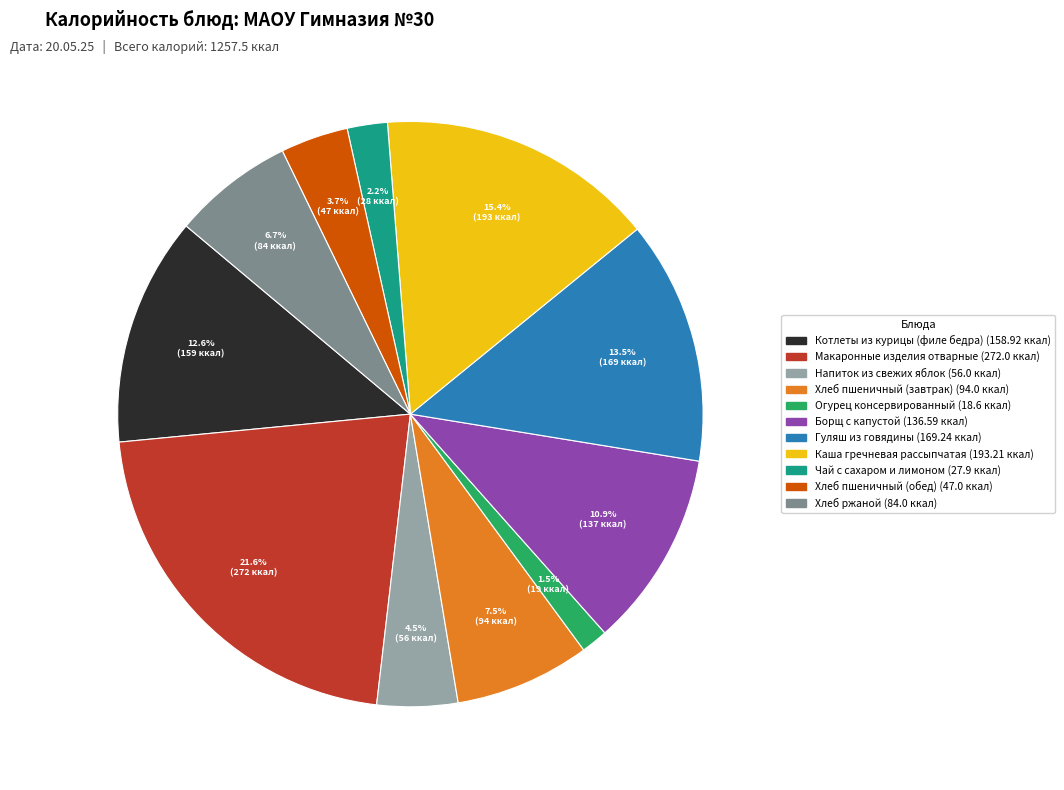

What is the largest slice in the pie chart?

Макаронные изделия отварные